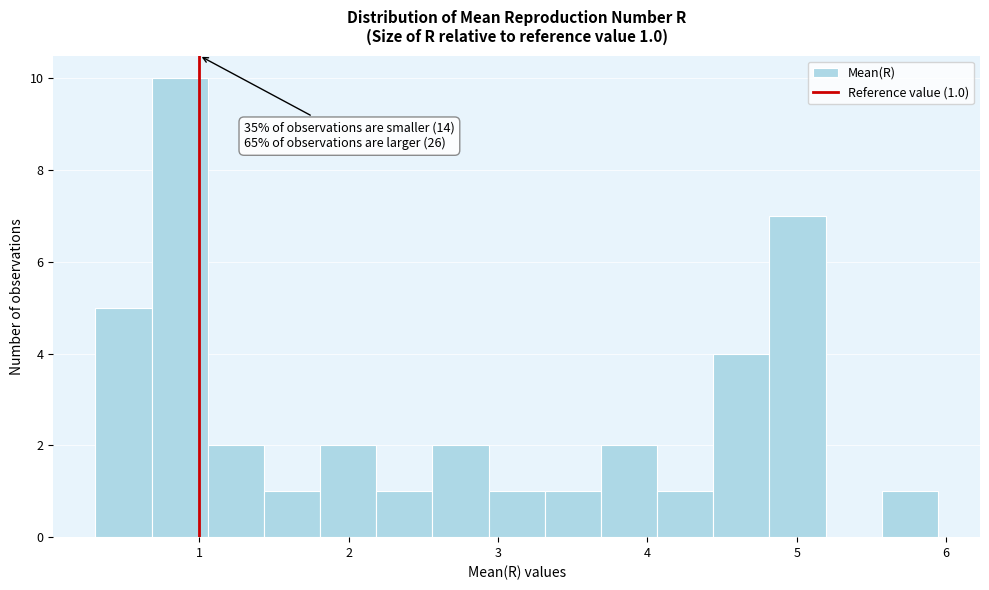

Read against the x-axis, roughly where is the centre of the tallest bar?

0.9